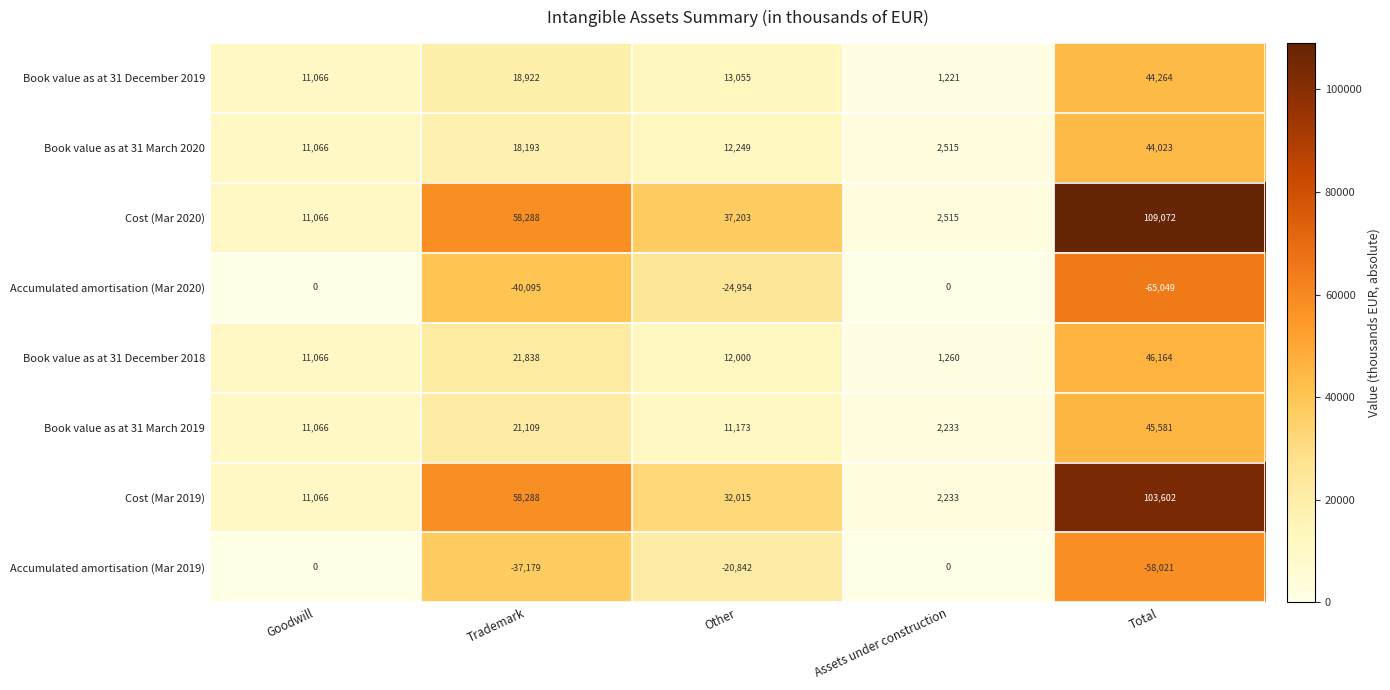

The value of Accumulated amortisation (Mar 2019) at Total is -58021. True or false?

True